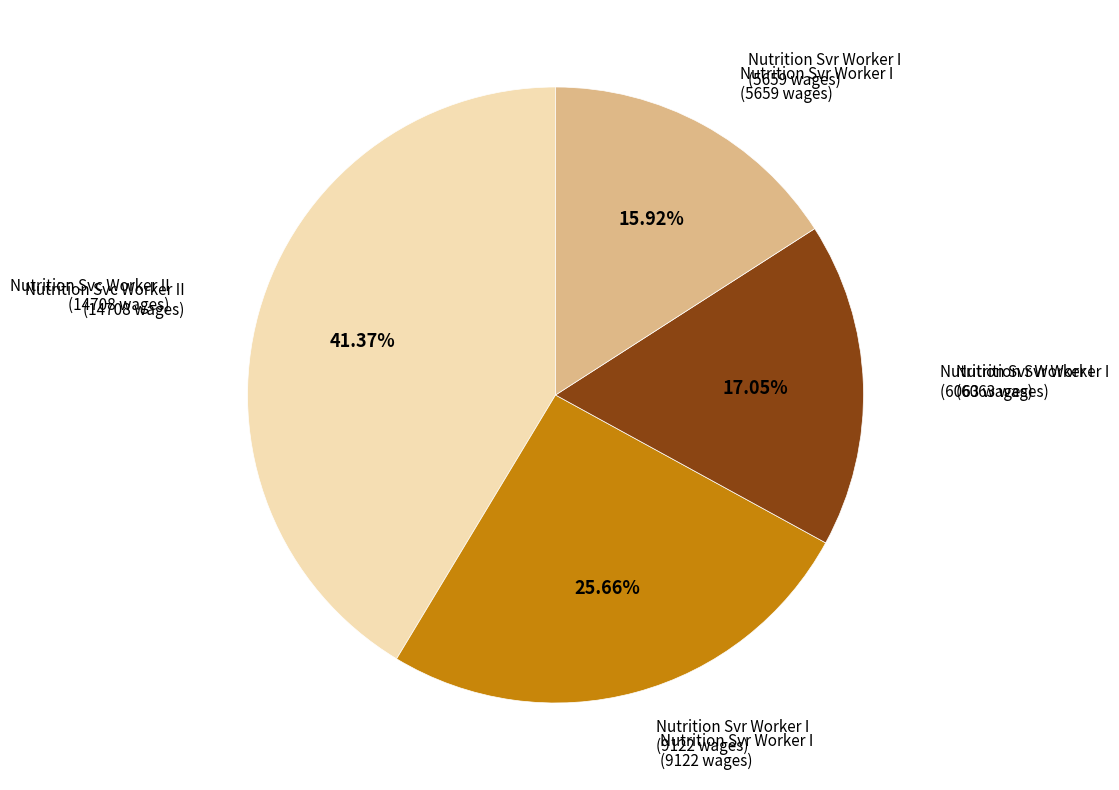

Does any single category account for the majority?

No